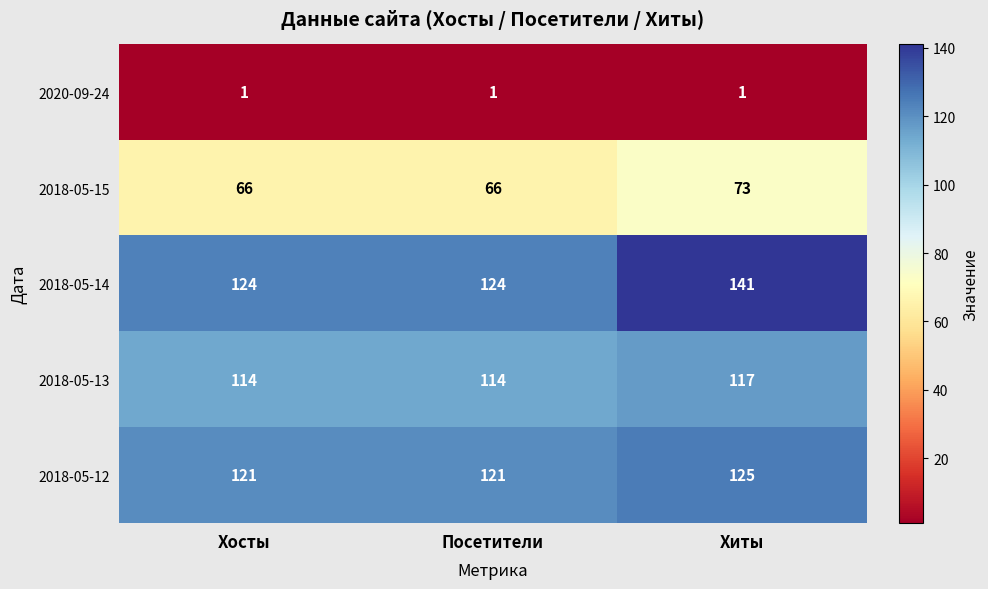

Reading right to left, what are all the values shown in this chart?

2020-09-24: 1	1	1
2018-05-15: 73	66	66
2018-05-14: 141	124	124
2018-05-13: 117	114	114
2018-05-12: 125	121	121